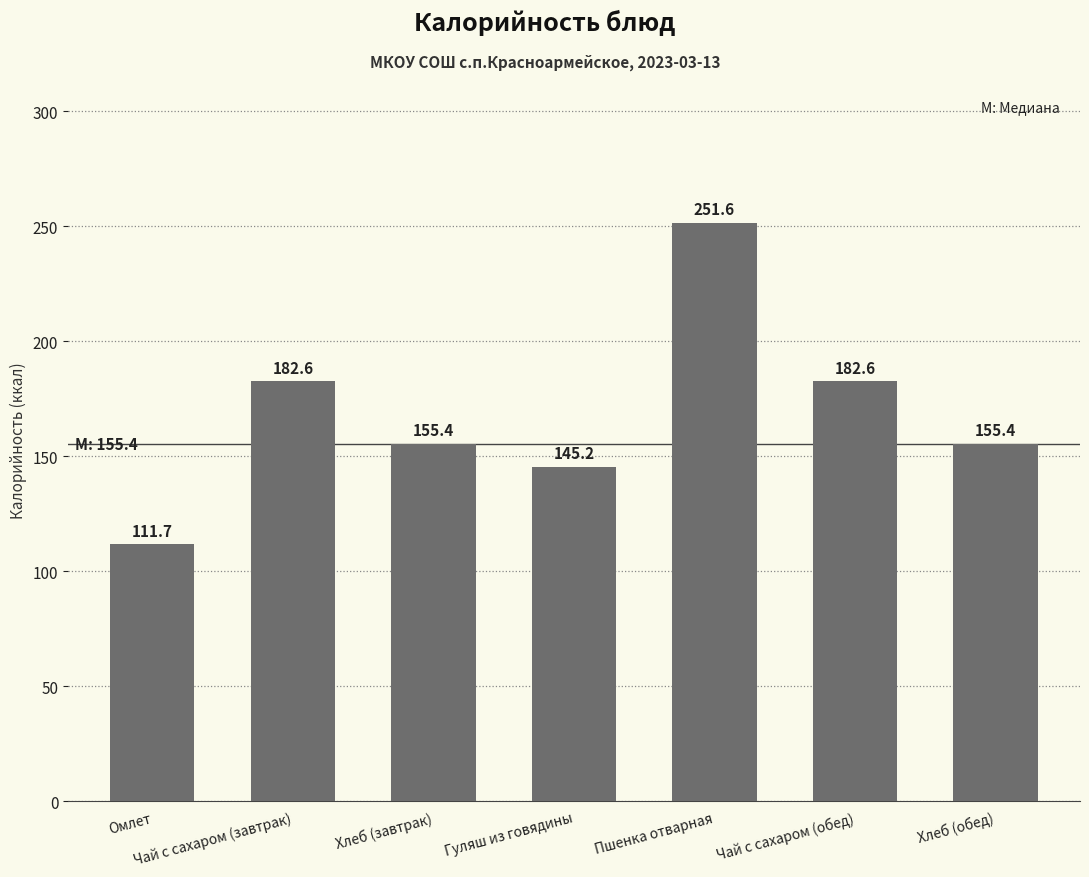

What is the value of the 3rd bar from the left?

155.4